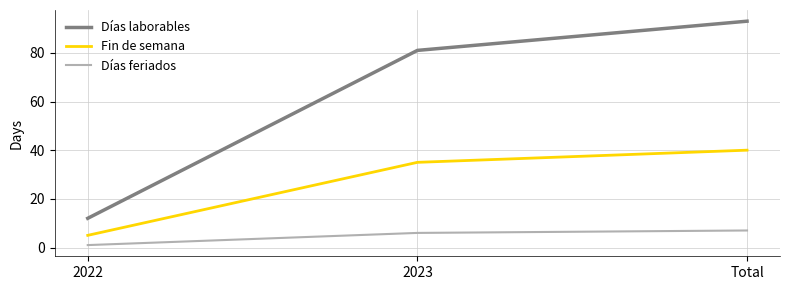

Rank the categories by Días feriados value from highest to lowest.

Total, 2023, 2022